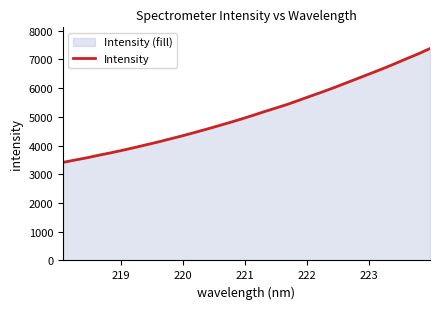

What is the value of the 31st point from the left?

7187.8